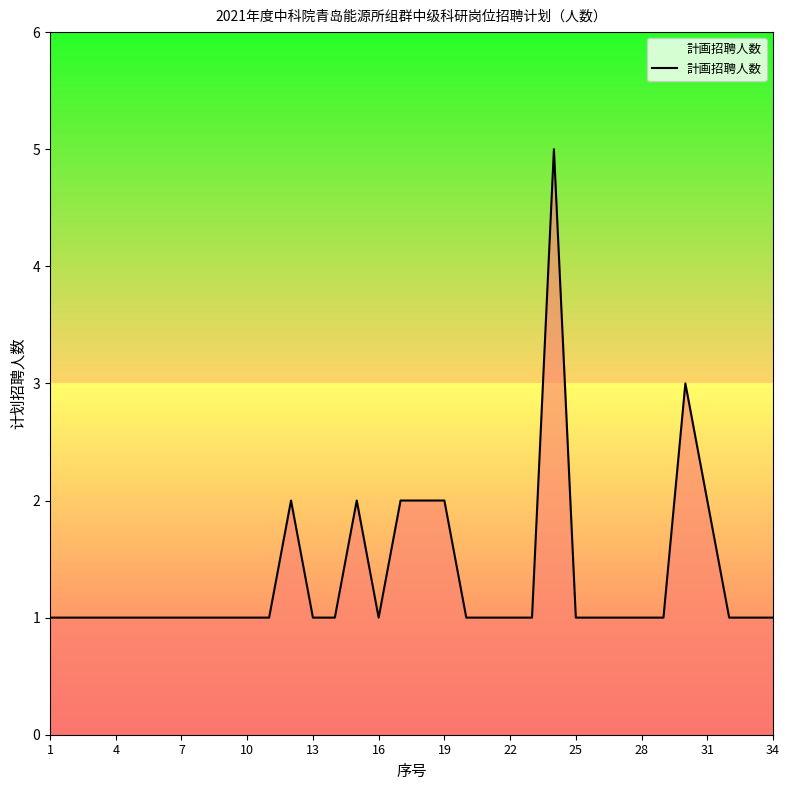

Reading left to right, extract all data points from this chart.

1	1	1	1	1	1	1	1	1	1	1	2	1	1	2	1	2	2	2	1	1	1	1	5	1	1	1	1	1	3	2	1	1	1